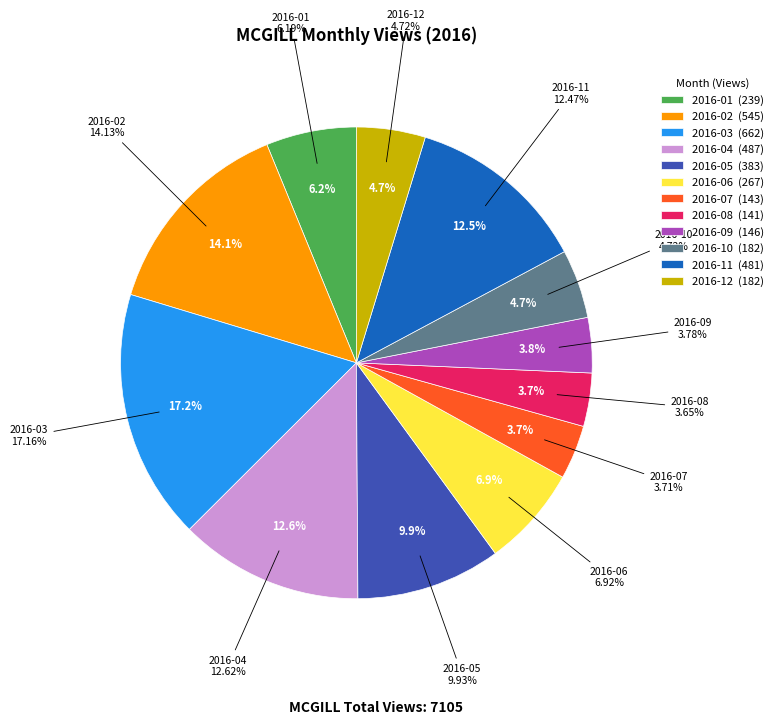

Which has a higher value, 2016-04 or 2016-02?

2016-02